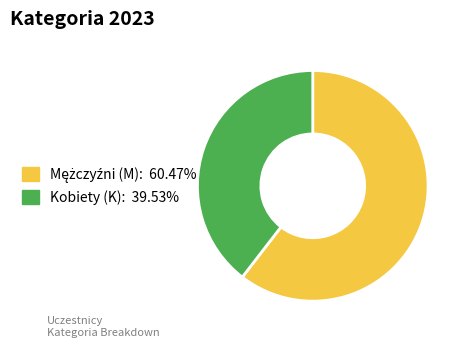

How many segments does this pie chart have?

2